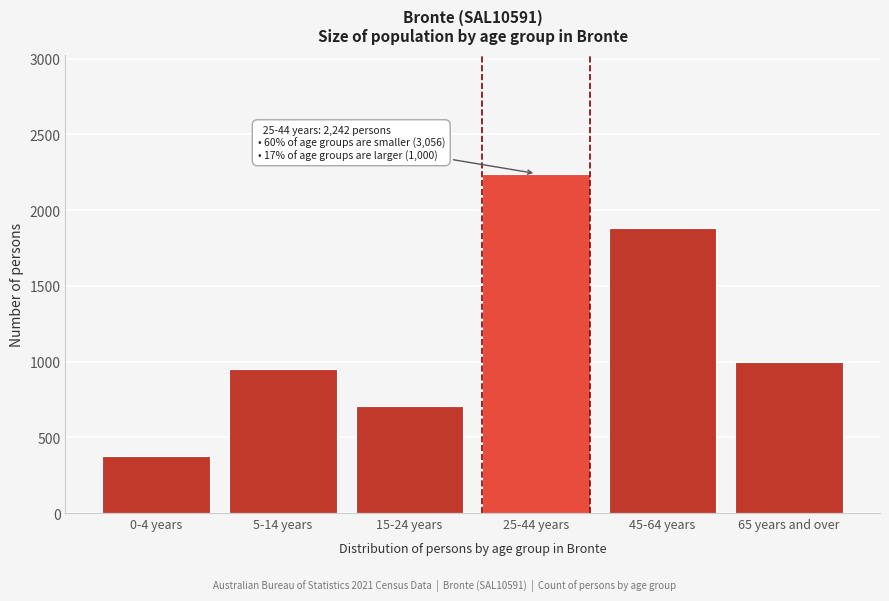

Reading left to right, list all the values displayed in this chart.

375	949	709	2242	1881	1000